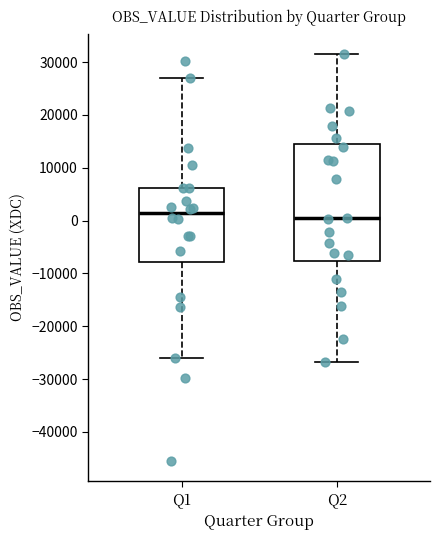

Reading left to right, read every box against the y-axis: the position of its median line, the range the box covers, and the ends of its whiskers. The values are not printed on the chart, so give them approximately, as read against the axis.

Q1: median 1000, box -8000 to 6000, whiskers -26000 to 27000
Q2: median 0, box -8000 to 14000, whiskers -27000 to 32000